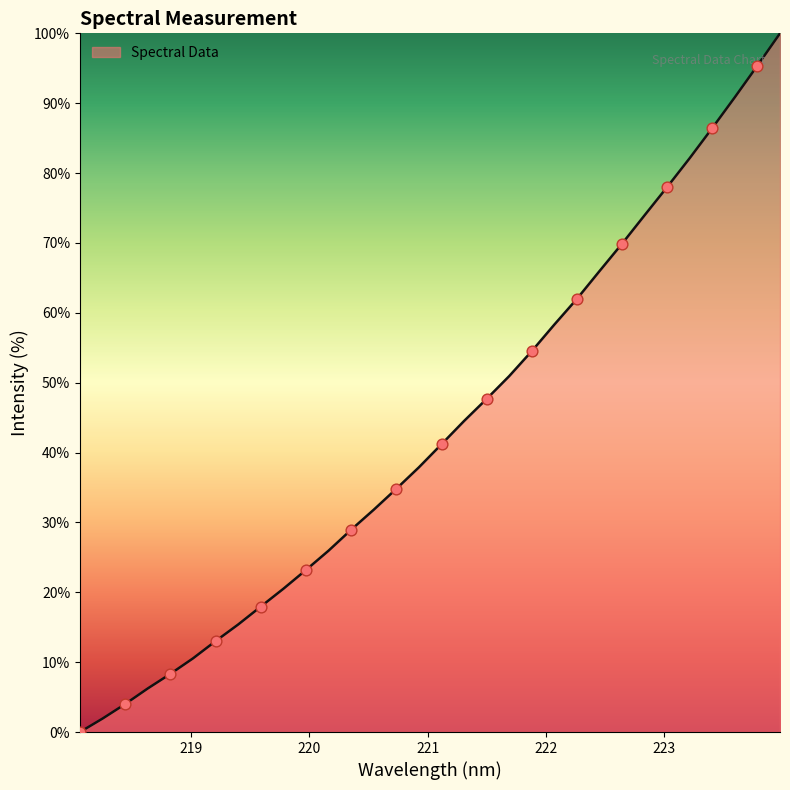

What is the maximum value shown in the chart?

100.0